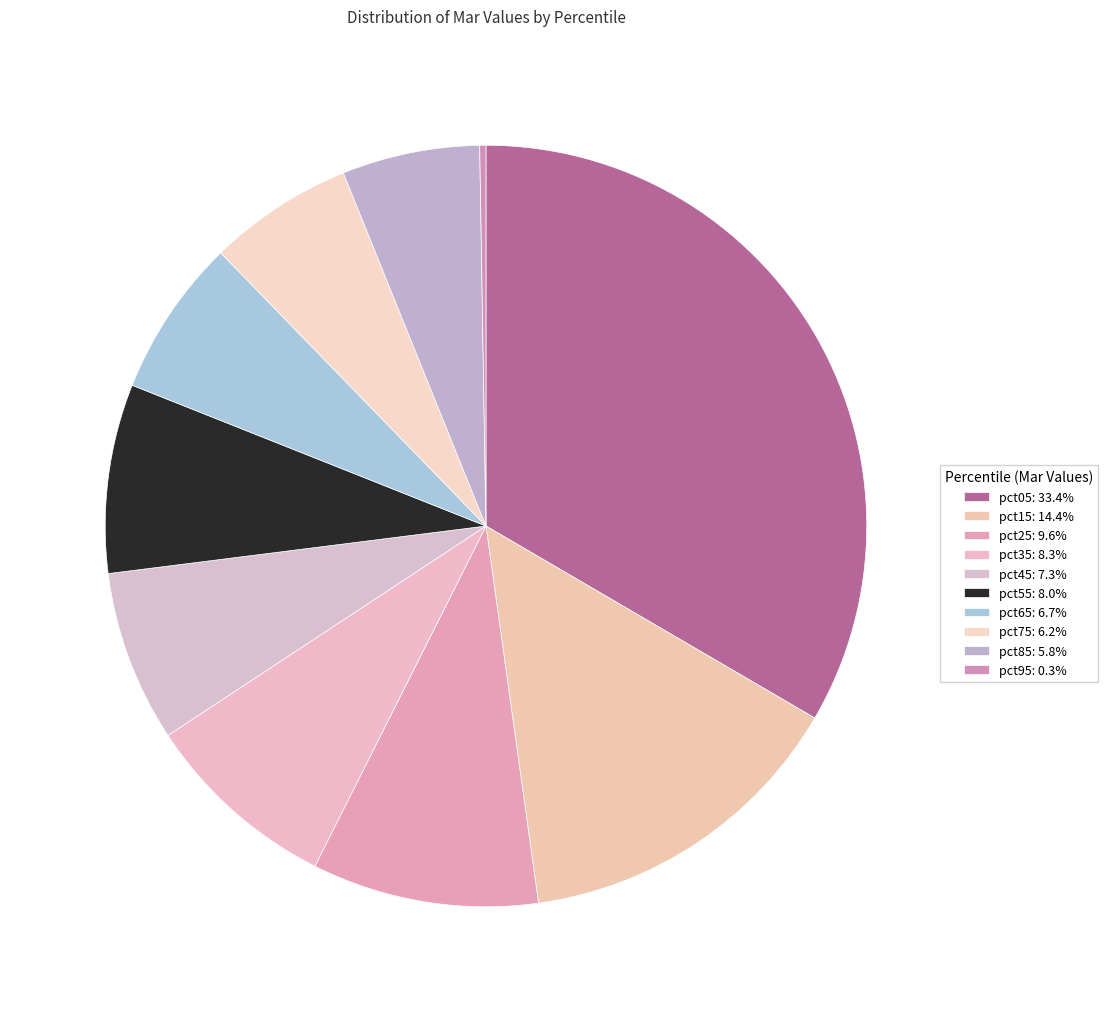

The pct65 slice represents 7% of the pie. True or false?

True